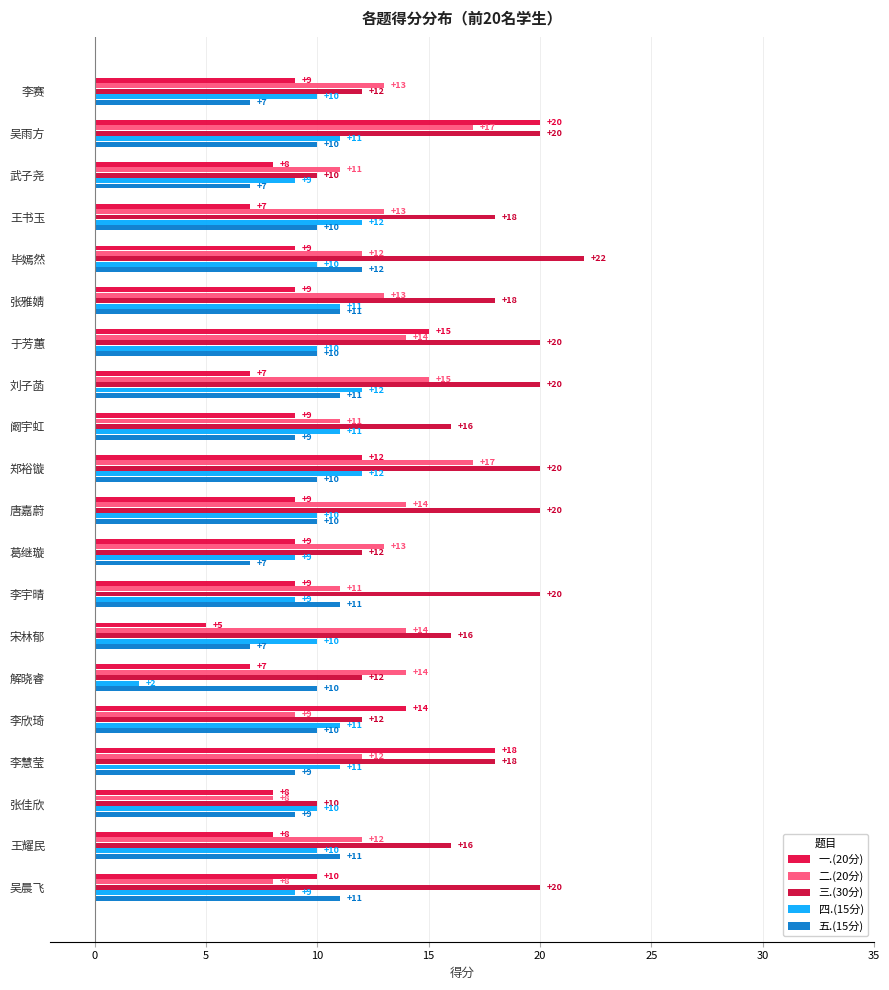

At which category does the chart reach its peak across all series?

毕嫣然